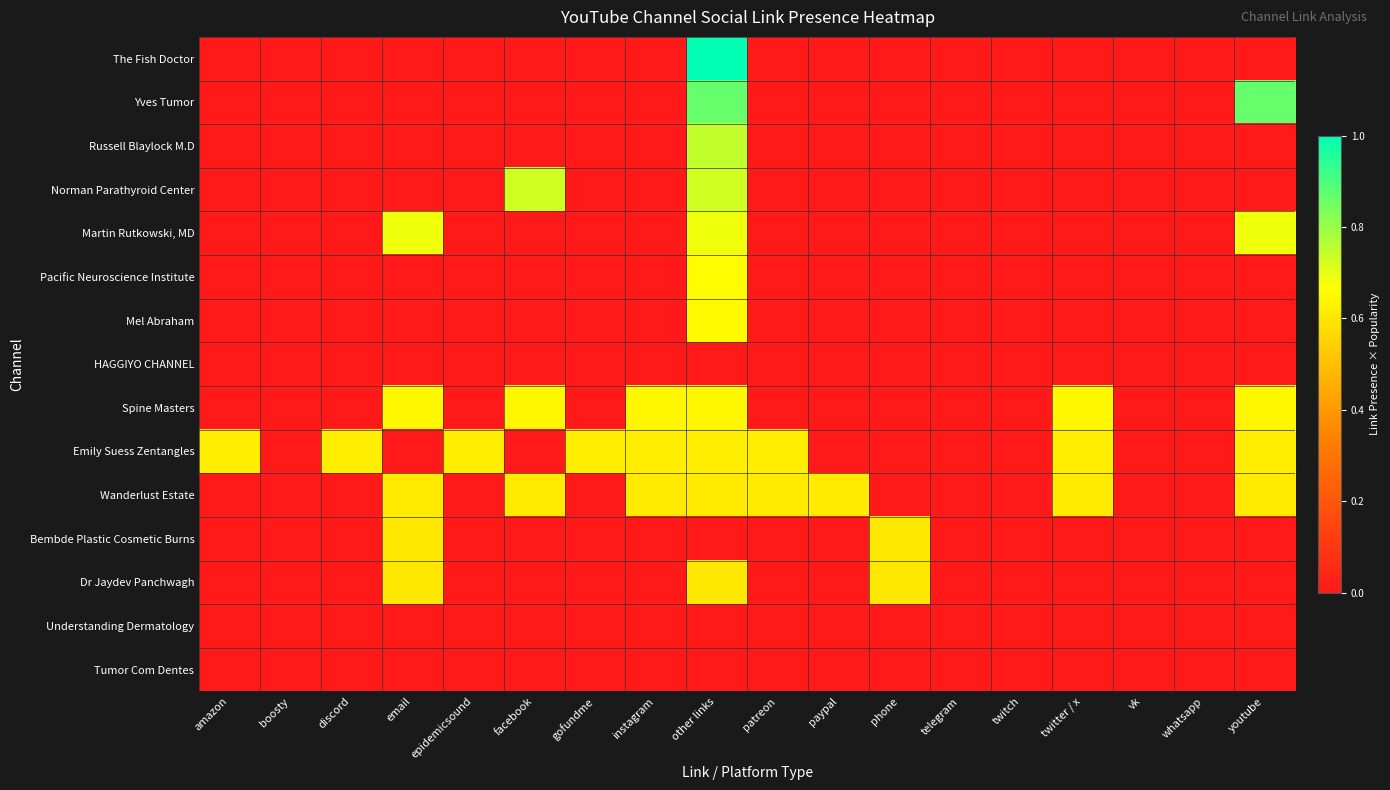

List the series in order of their peak value, highest first.

The Fish Doctor, Yves Tumor, Russell Blaylock M.D, Norman Parathyroid Center, Martin Rutkowski, MD, Pacific Neuroscience Institute, Mel Abraham, Spine Masters, Emily Suess Zentangles, Wanderlust Estate, Bembde Plastic Cosmetic Burns, Dr Jaydev Panchwagh, HAGGIYO CHANNEL, Understanding Dermatology, Tumor Com Dentes